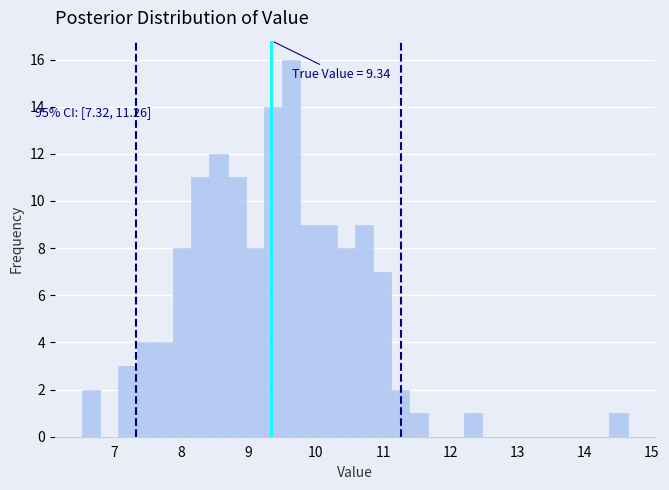

Around what value on the x-axis is the tallest bar? Give the approximate position of its centre, as read against the axis.

9.6